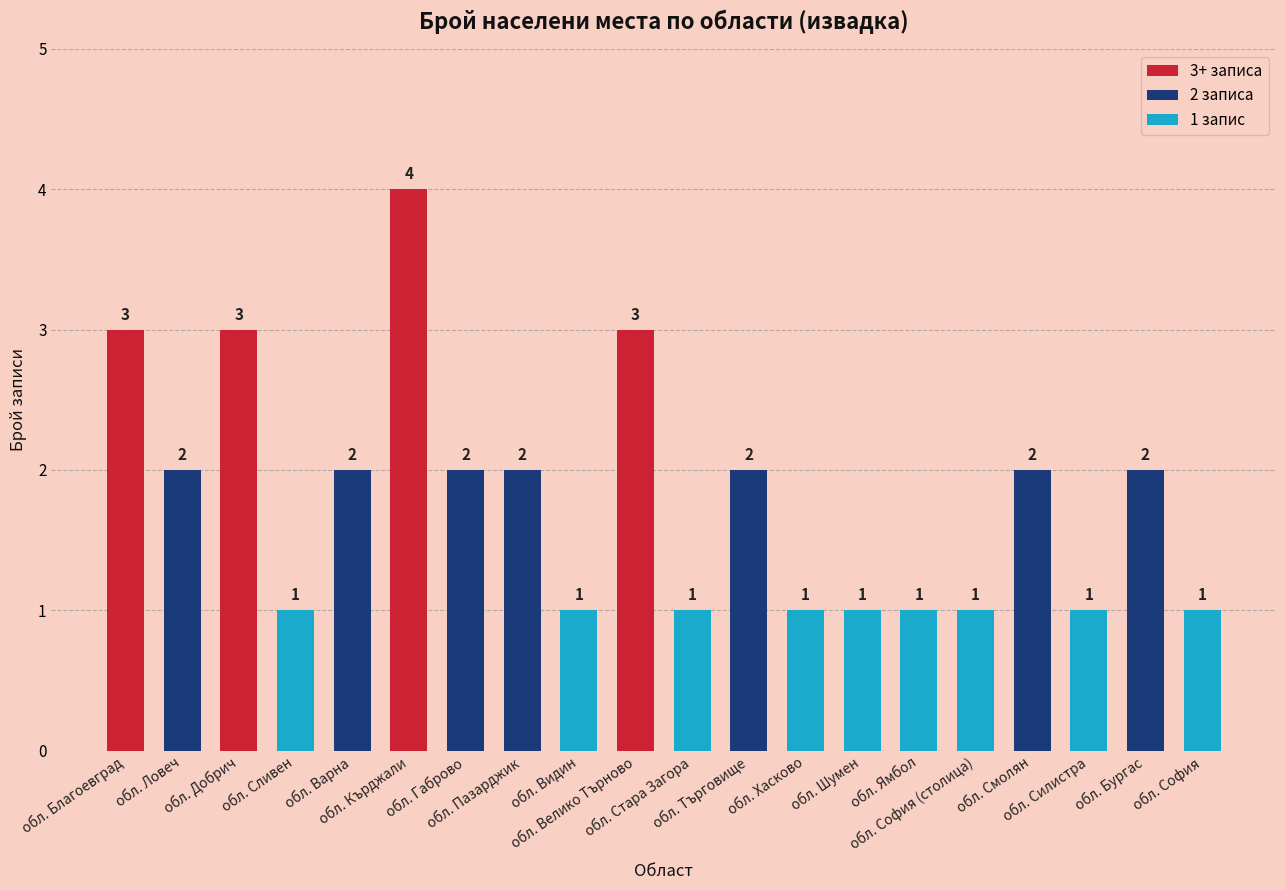

How many values are between 1 and 2?

16